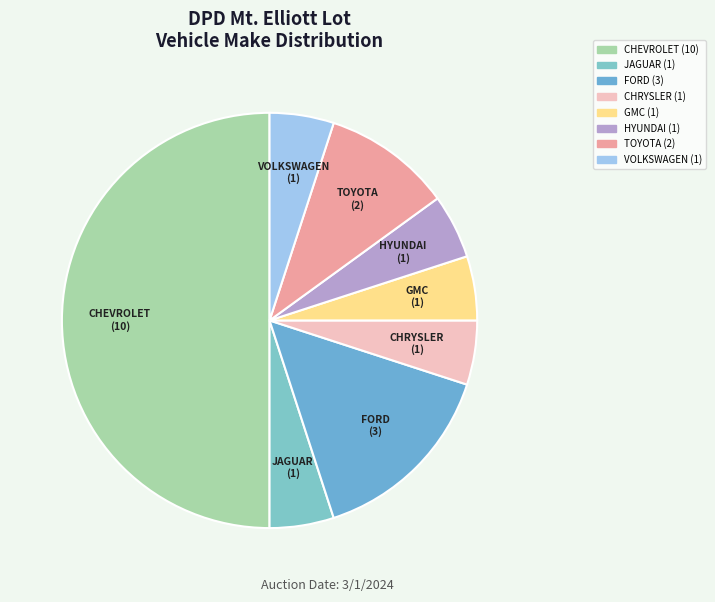

Is FORD the majority of the pie?

No